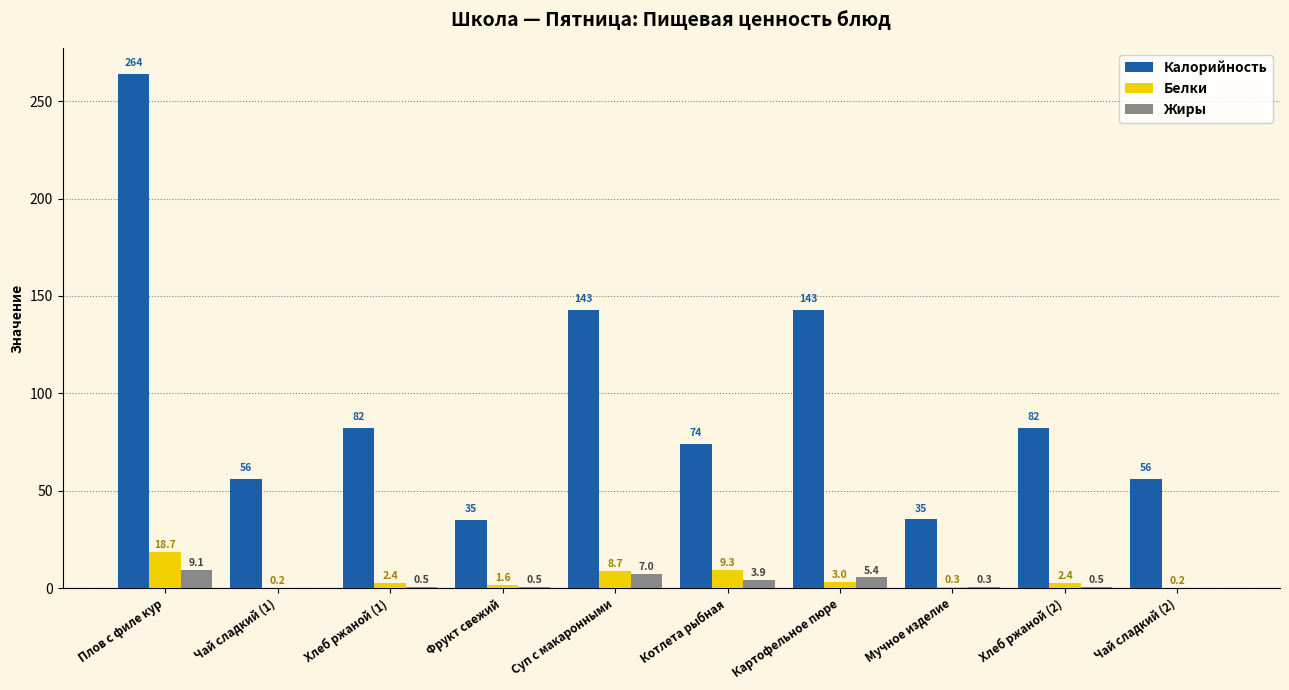

Does the chart contain stacked bars?

No